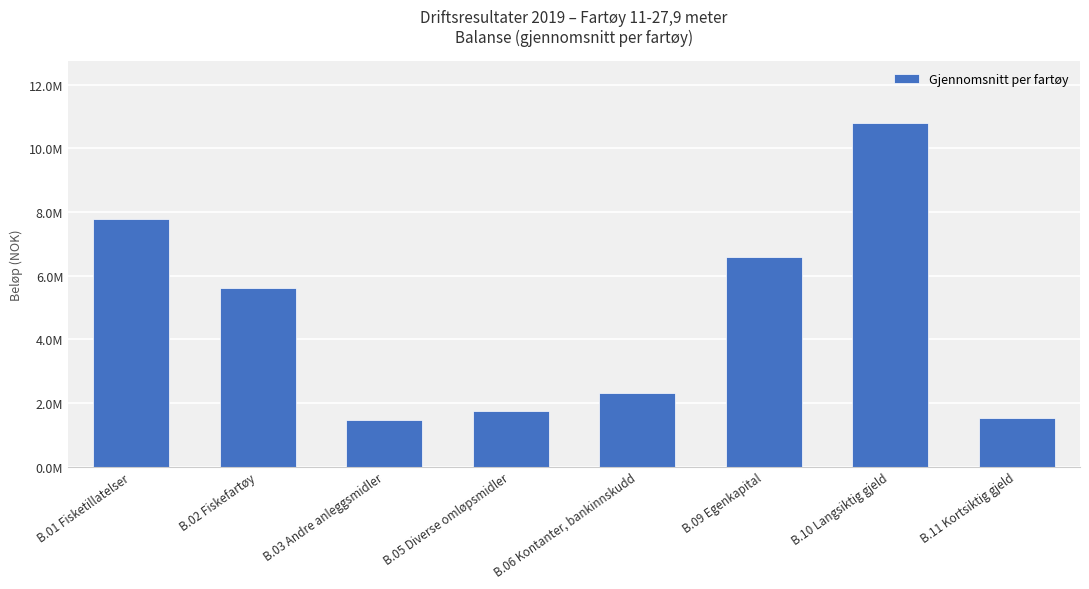

Reading left to right, what are all the values shown in this chart?

B.01 Fisketillatelser=7769453.2	B.02 Fiskefartøy=5614738.3	B.03 Andre anleggsmidler=1477299.8	B.05 Diverse omløpsmidler=1732791.1	B.06 Kontanter, bankinnskudd=2317504.5	B.09 Egenkapital=6591500.6	B.10 Langsiktig gjeld=10787246.1	B.11 Kortsiktig gjeld=1533040.2